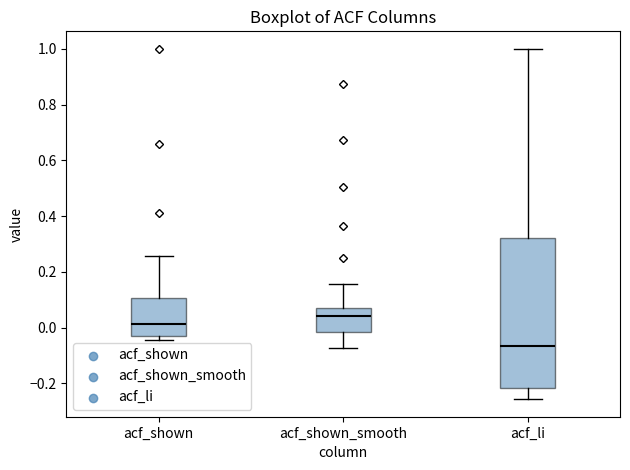

Reading left to right, transcribe this box plot: for each box, give where its median line is, the range the box spans, and where its two whiskers end, as read against the y-axis. The values are not printed on the chart, so give them approximately, as read against the axis.

acf_shown: median 0.02, box -0.02 to 0.10, whiskers -0.04 to 0.26
acf_shown_smooth: median 0.04, box -0.02 to 0.08, whiskers -0.08 to 0.16
acf_li: median -0.06, box -0.22 to 0.32, whiskers -0.26 to 1.00